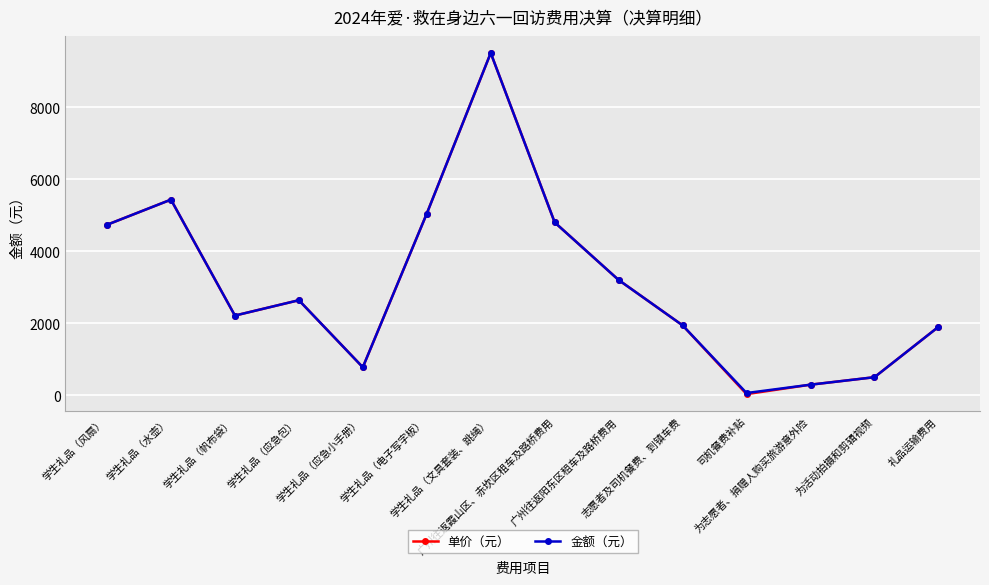

Reading left to right, transcribe all the data shown in this chart.

单价（元）: 学生礼品（风扇）=4733.6	学生礼品（水壶）=5432.0	学生礼品（帆布袋）=2211.6	学生礼品（应急包）=2638.4	学生礼品（应急小手册）=776.0	学生礼品（电子写字板）=5044.0	学生礼品（文具套装、跳绳）=9506.0	广州往返霞山区、赤坎区租车及路桥费用=4800.0	广州往返阳东区租车及路桥费用=3200.0	志愿者及司机餐费、到镇车费=1940.0	司机餐费补贴=30.0	为志愿者、捐赠人购买旅游意外险=292.1	为活动拍摄和剪辑视频=500.0	礼品运输费用=1898.0
金额（元）: 学生礼品（风扇）=4733.6	学生礼品（水壶）=5432.0	学生礼品（帆布袋）=2211.6	学生礼品（应急包）=2638.4	学生礼品（应急小手册）=776.0	学生礼品（电子写字板）=5044.0	学生礼品（文具套装、跳绳）=9506.0	广州往返霞山区、赤坎区租车及路桥费用=4800.0	广州往返阳东区租车及路桥费用=3200.0	志愿者及司机餐费、到镇车费=1940.0	司机餐费补贴=60.0	为志愿者、捐赠人购买旅游意外险=292.1	为活动拍摄和剪辑视频=500.0	礼品运输费用=1898.0